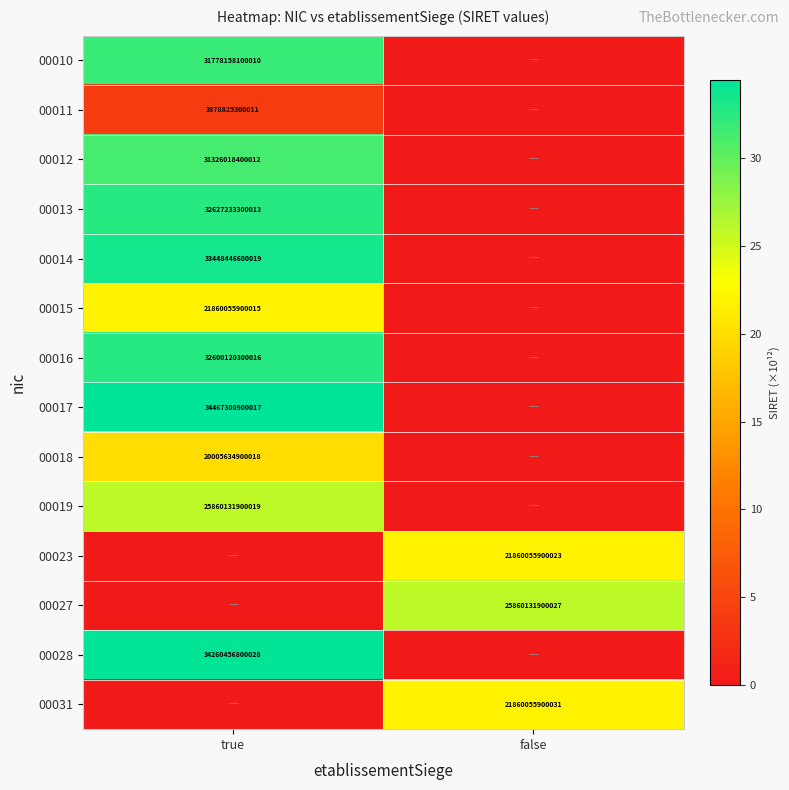

Is the value of 00018 at true greater than the value of 00017 at true?

No